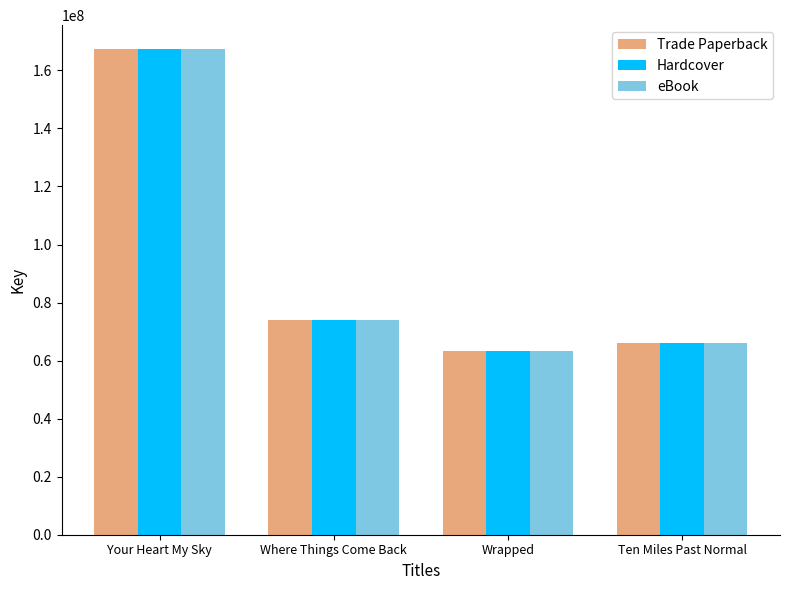

At which label is Hardcover closest to 115245059?

Where Things Come Back